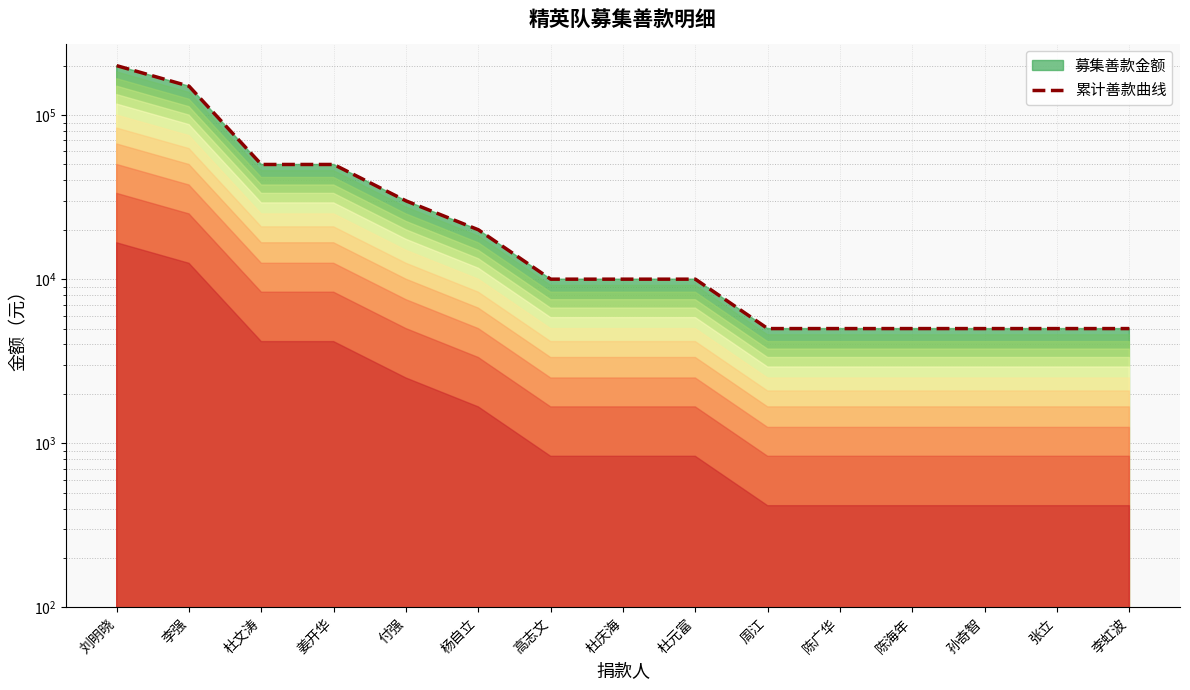

What position from the left is 张立?

14